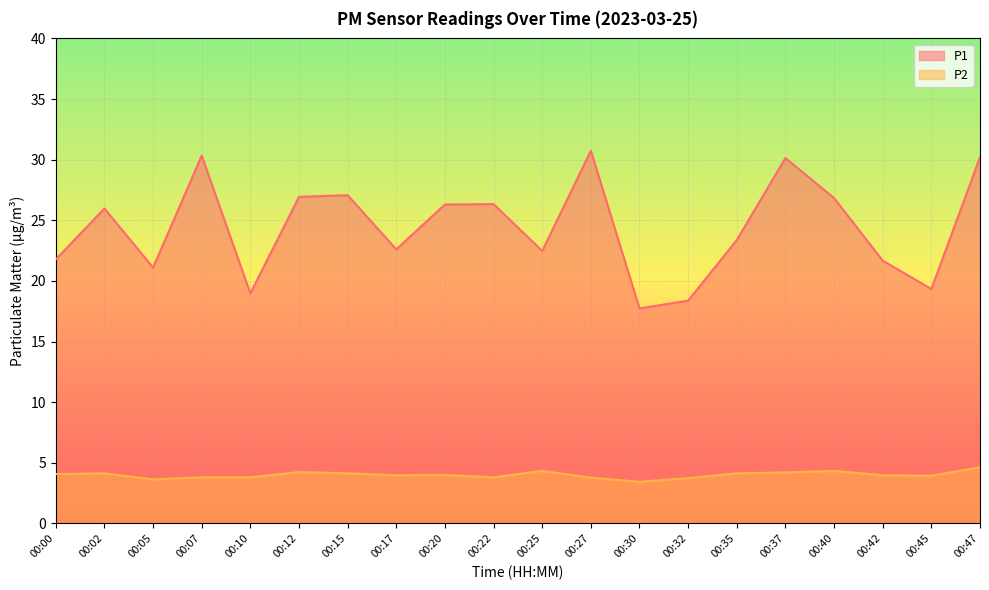

At which label is P2 closest to 4?

00:20